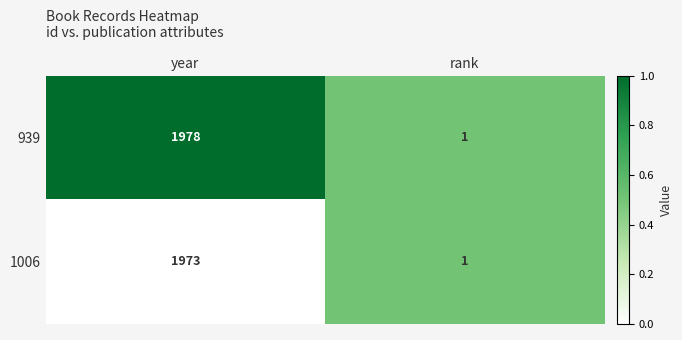

Rank the series at year from highest to lowest value.

939, 1006